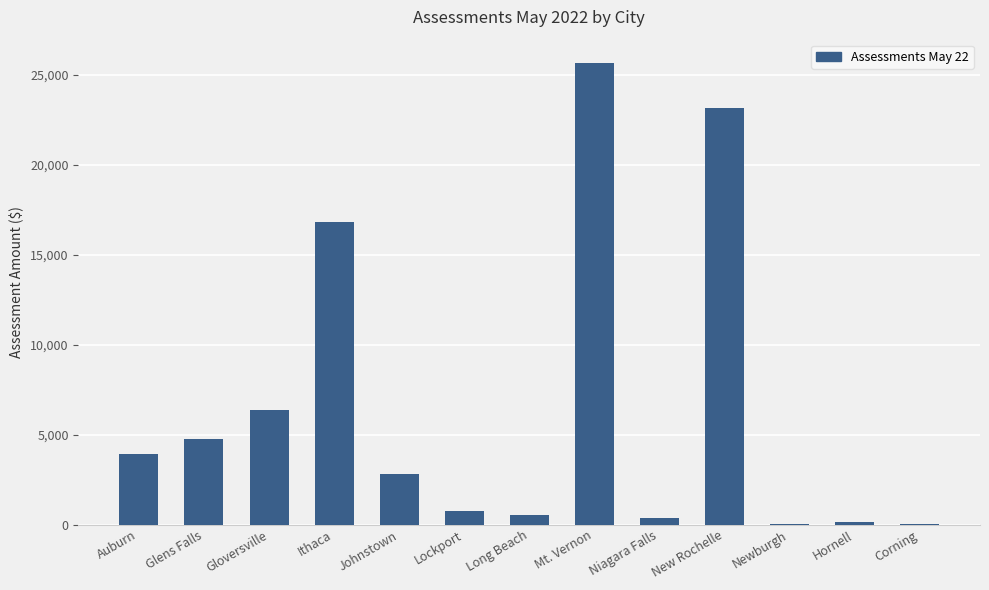

The value at Ithaca is 28656.3. True or false?

False